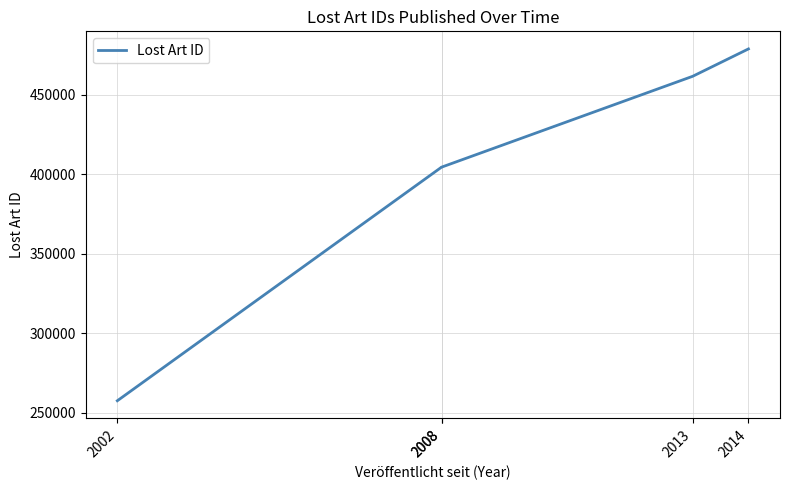

True or false: there are more than 0 points higher than both neighbors.

False